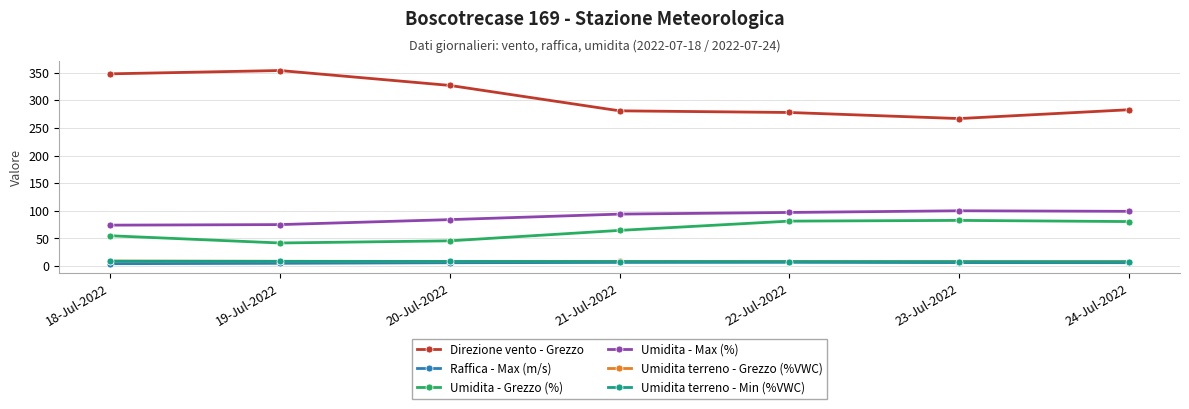

What is the difference between the second highest and minimum values in the Raffica - Max (m/s) series?

2.3